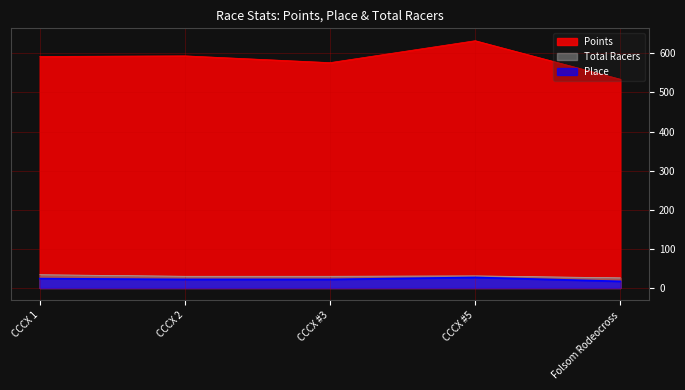

True or false: Points and Place cross at least once.

False